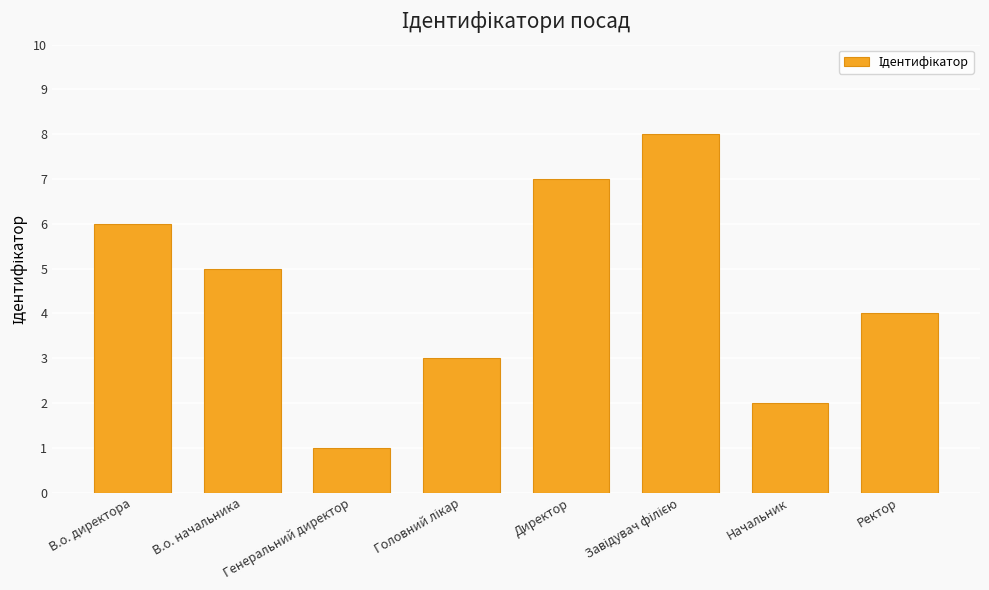

Reading right to left, extract all data points from this chart.

4	2	8	7	3	1	5	6